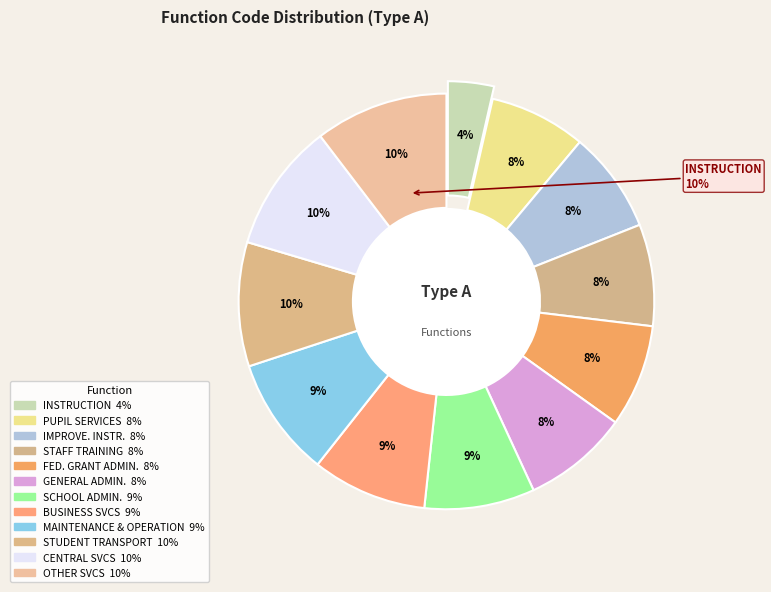

Does SCHOOL ADMINISTRATION account for over 50% of the chart?

No